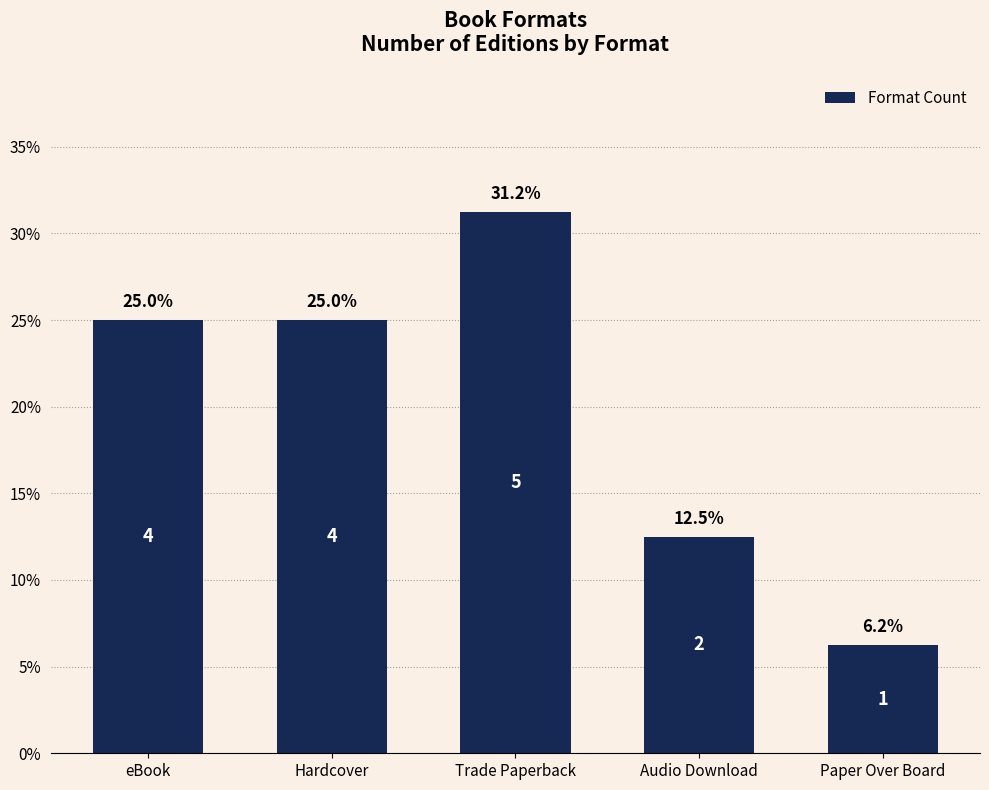

Approximately how many times larger is the value at Hardcover compared to Trade Paperback?

0.8